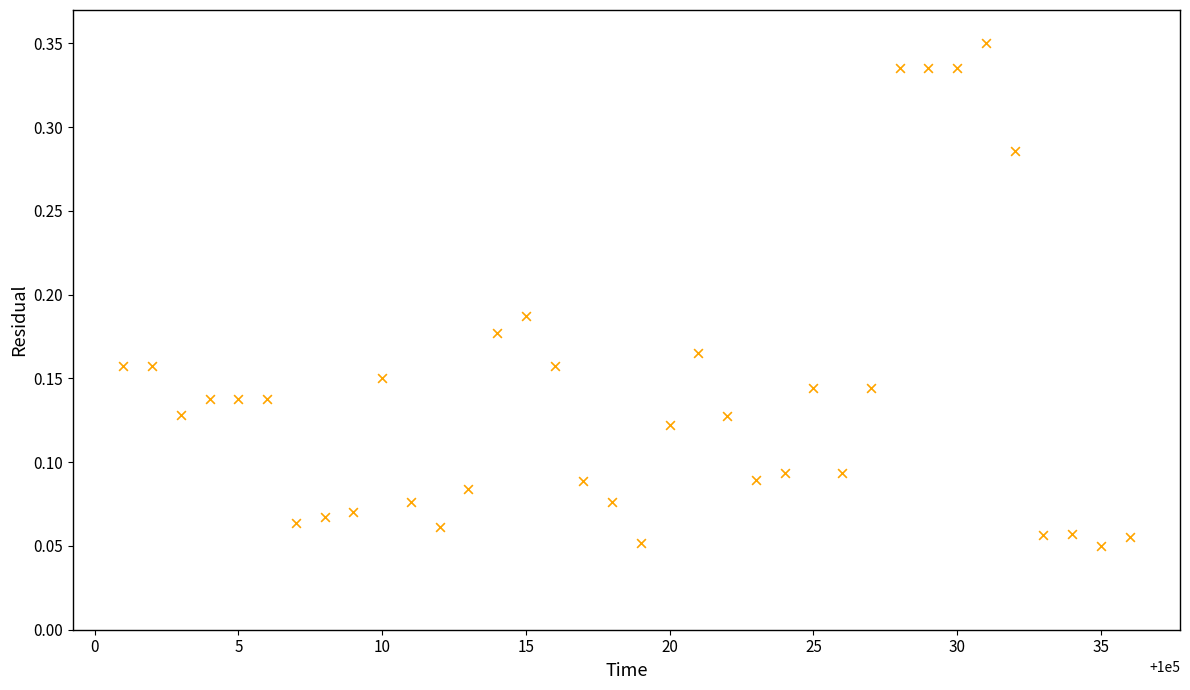

What is the range of X values (max minus min)?

35.0